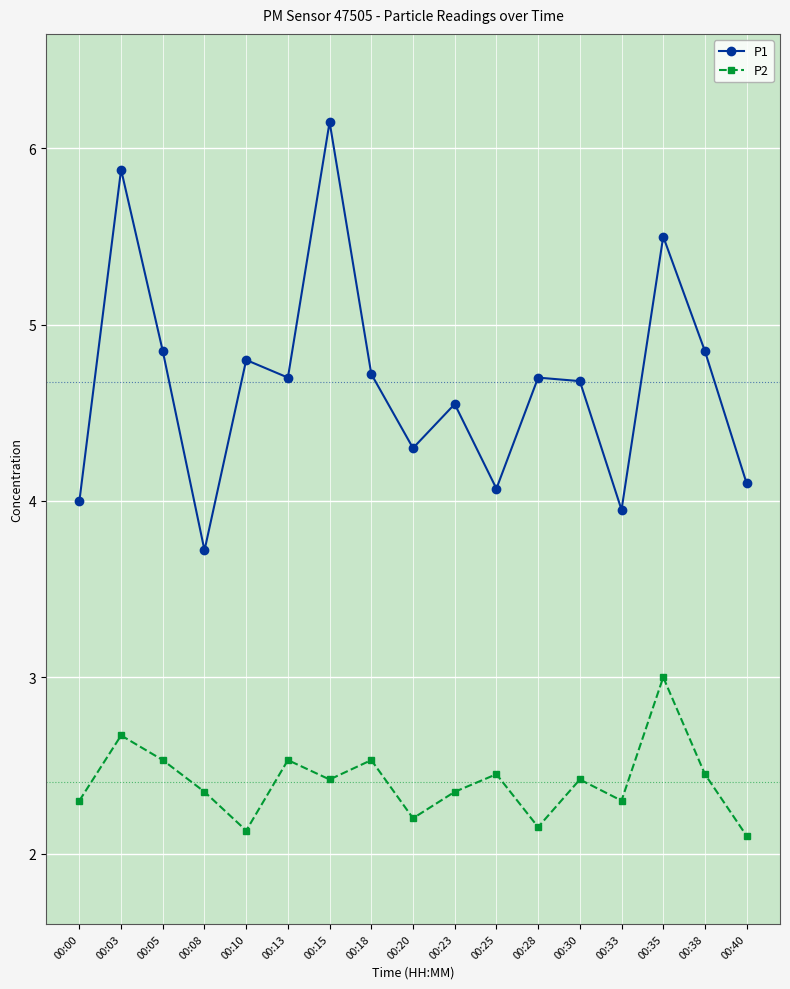

The P1 series shows 4.0 at 00:00. True or false?

True